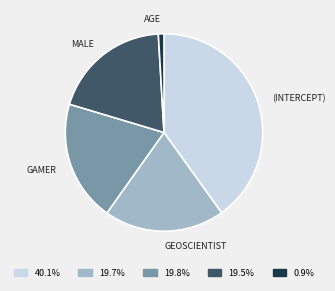

Is there a majority slice in this chart?

No